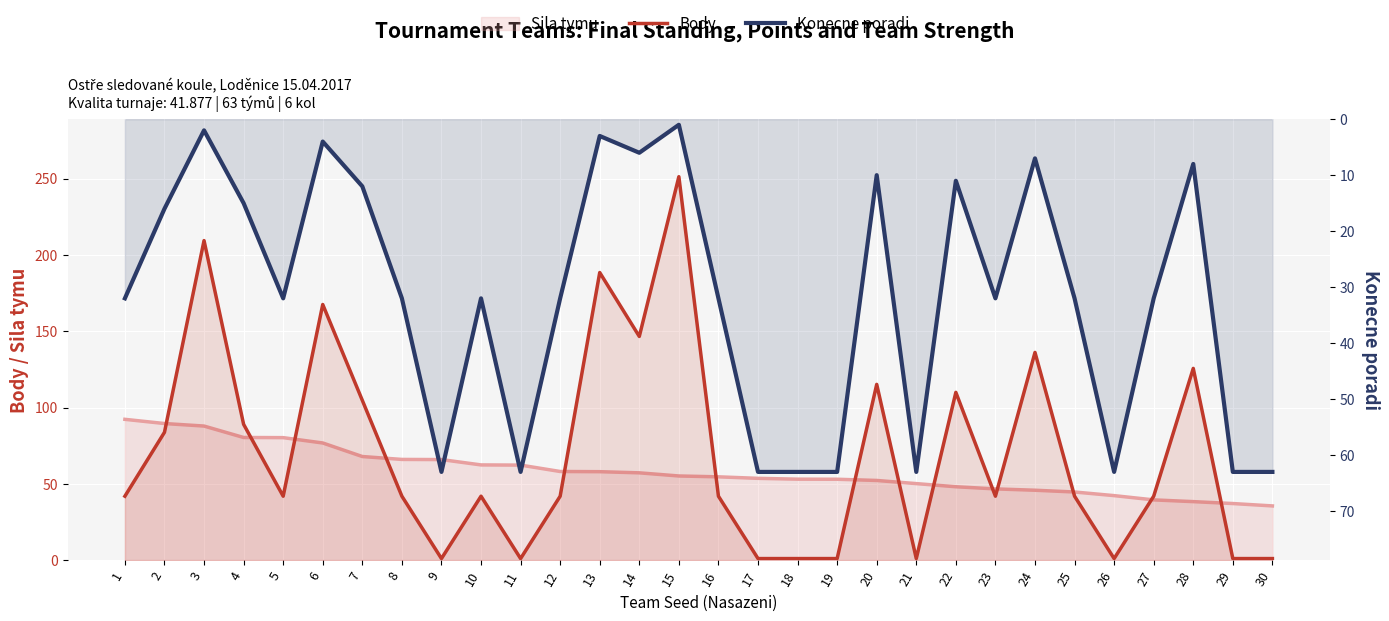

The Body series shows 27.9 at 27. True or false?

False